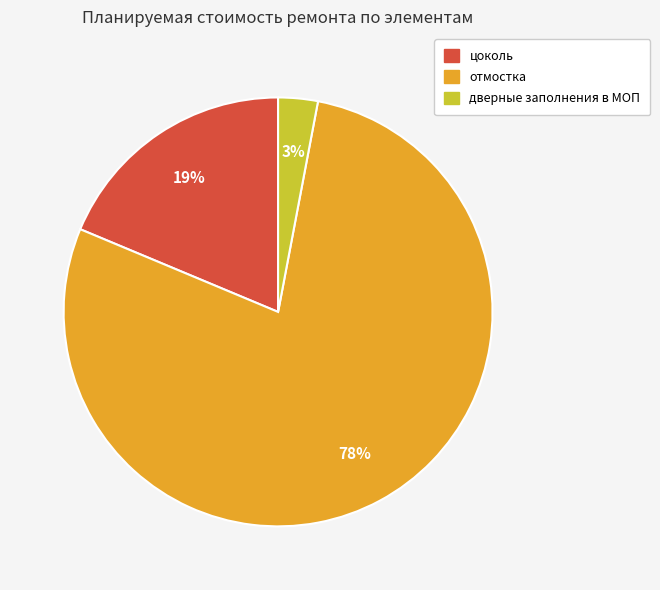

To the nearest percent, what is the difference between the largest and smallest slice percentages?

75%